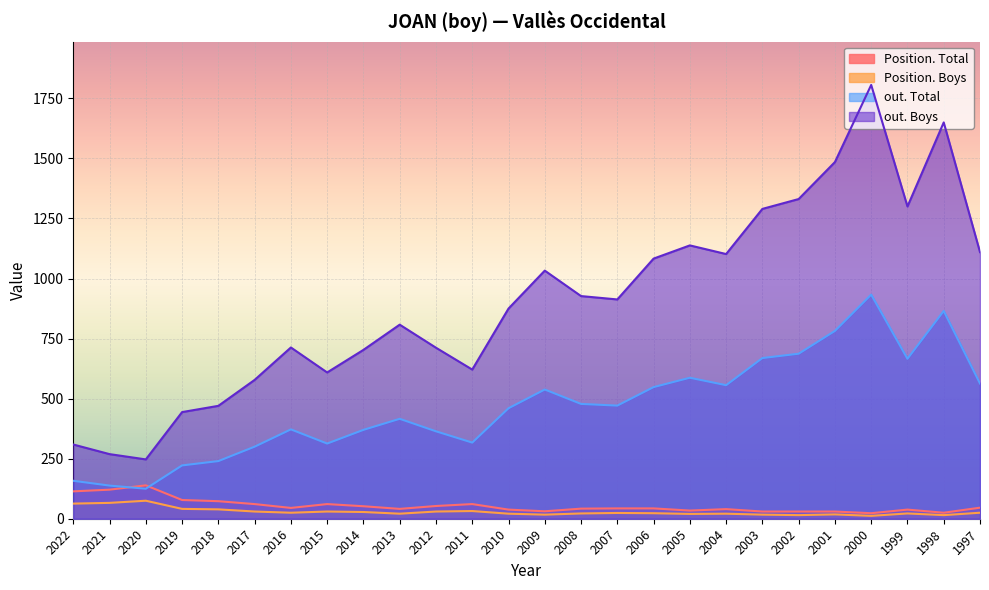

List the series in order of their peak value, highest first.

out. Boys, out. Total, Position. Total, Position. Boys